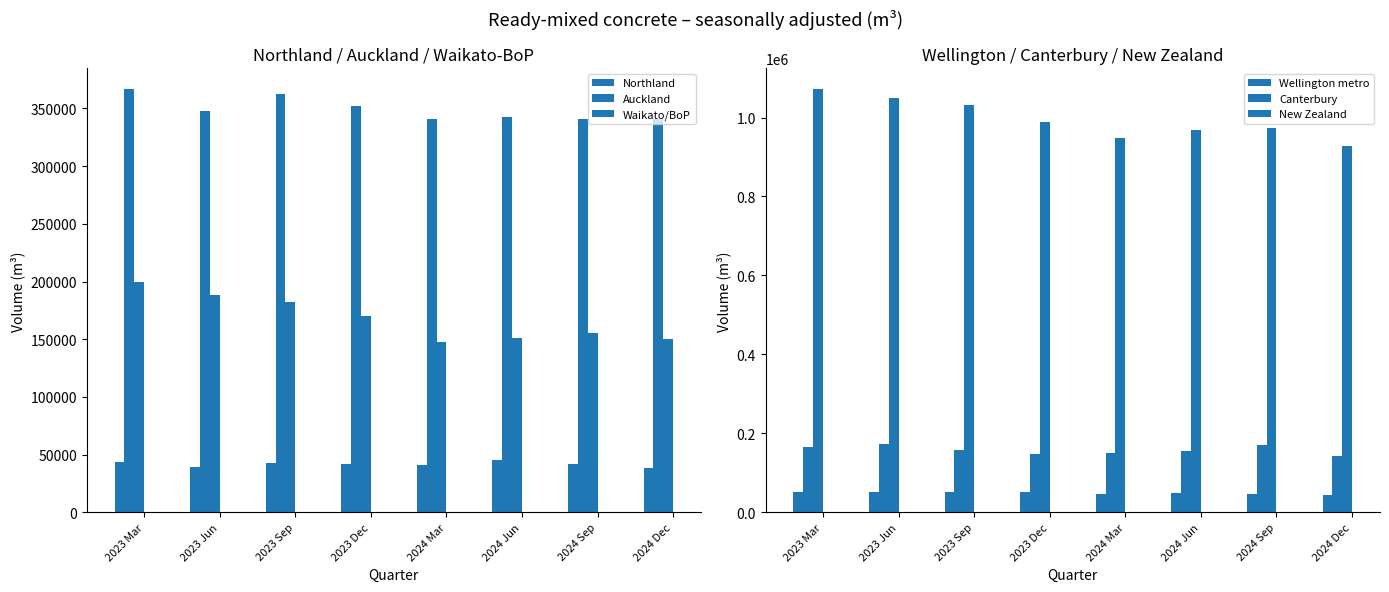

Where does the Canterbury series first go above 158399?

2023 Mar